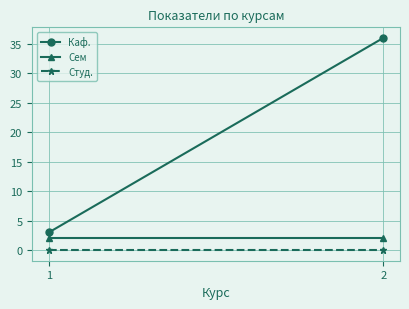

Which category has the lowest value in the Студ. series?

1